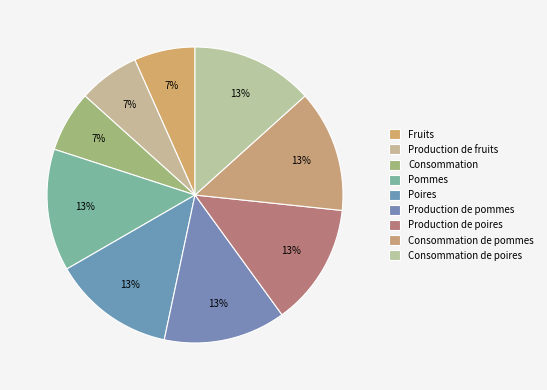

How many segments does this pie chart have?

9